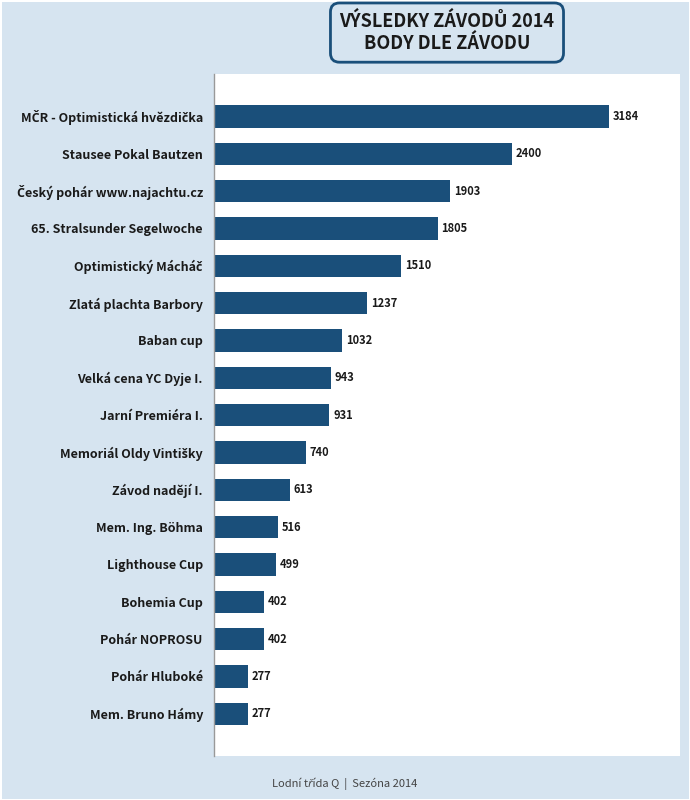

The value at Mem. Bruno Hámy is 121. True or false?

False